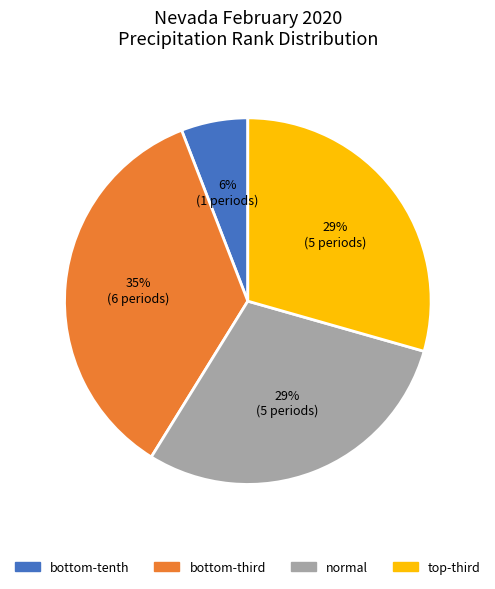

How many slices are in this pie chart?

4